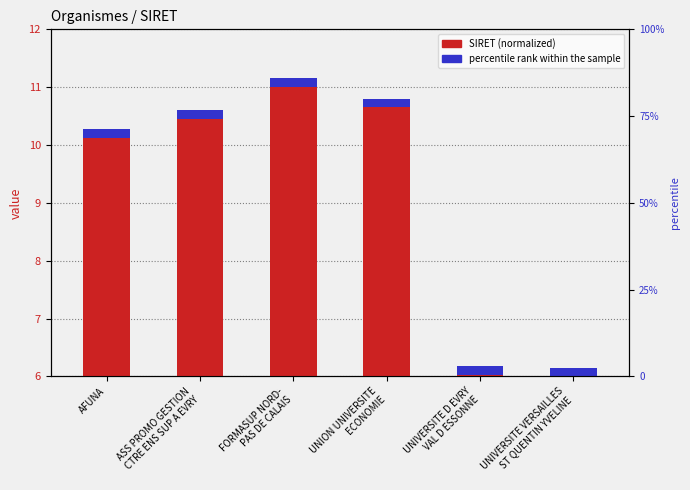

Which series has the largest range (max minus min)?

SIRET (normalized)